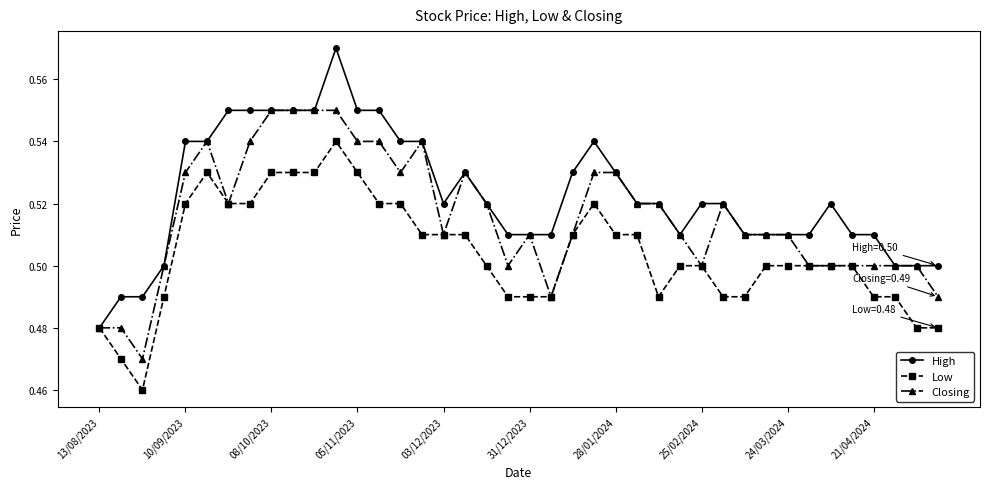

Which series has the largest total across all categories?

High